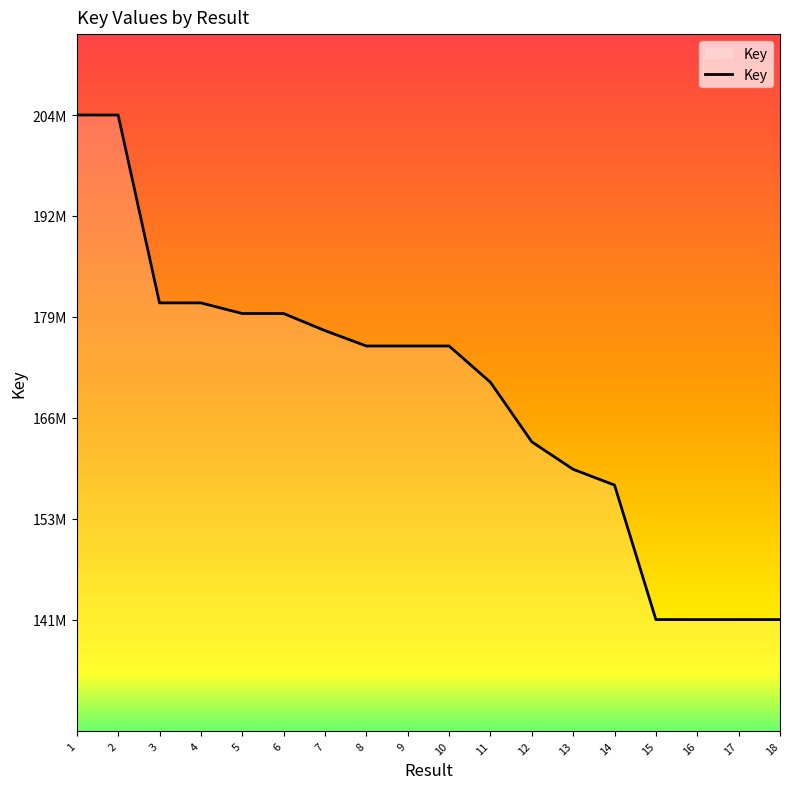

Approximately how many times larger is the value at 1 compared to 2?

1.0